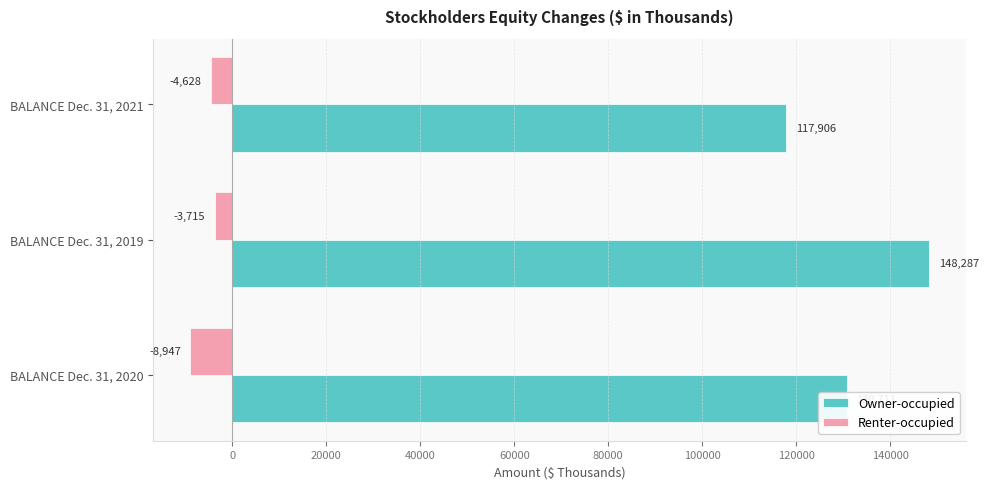

What is the total value across all series at BALANCE Dec. 31, 2021?

113278